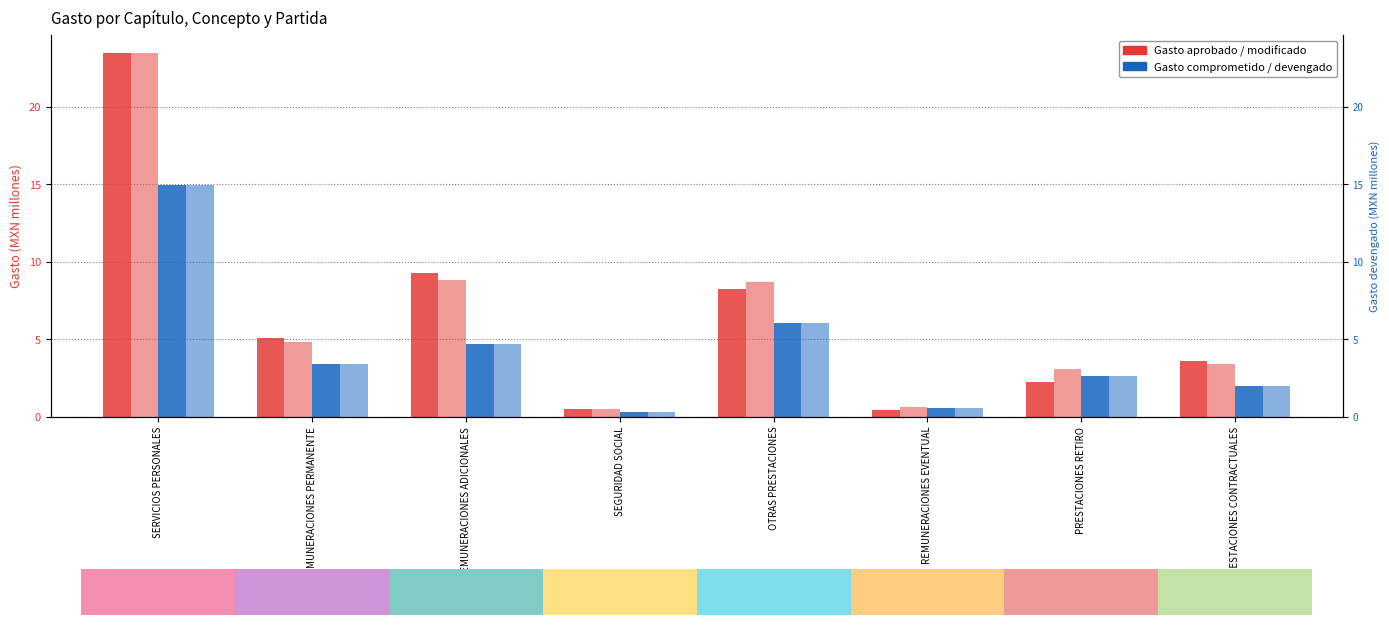

At which category is the sum across all series the highest?

SERVICIOS PERSONALES